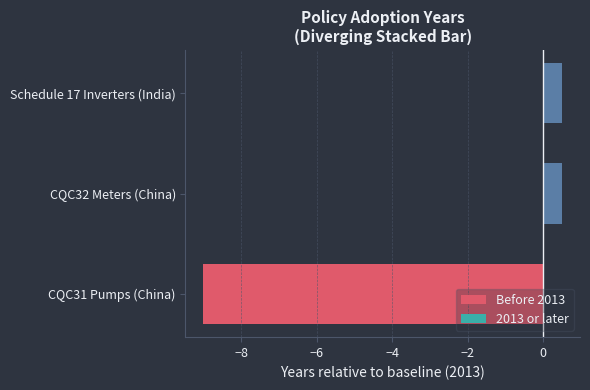

The Before 2013 series shows 0 at CQC32 Meters (China). True or false?

True